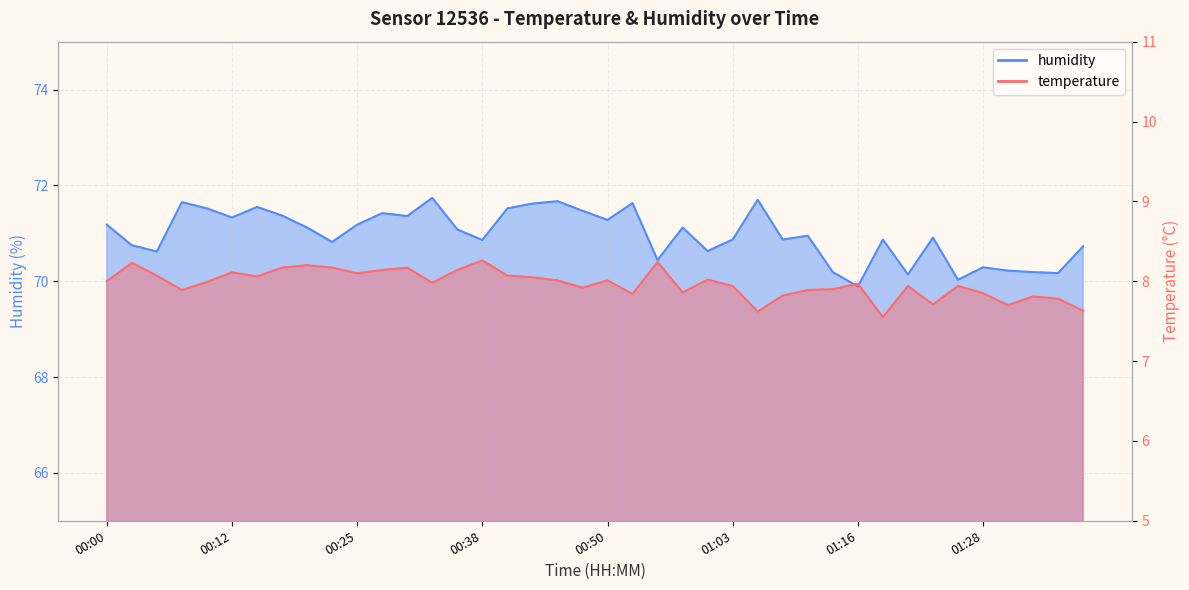

How many interior local peaks does the temperature series have?

12